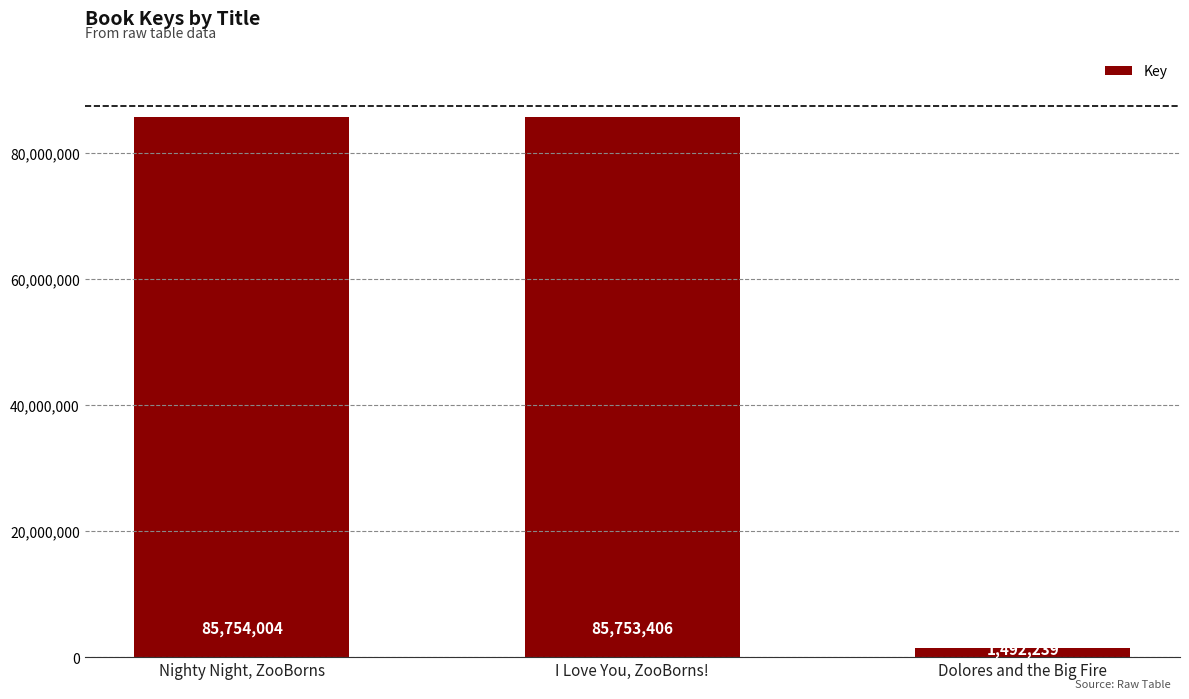

How many values are below 85753406?

1